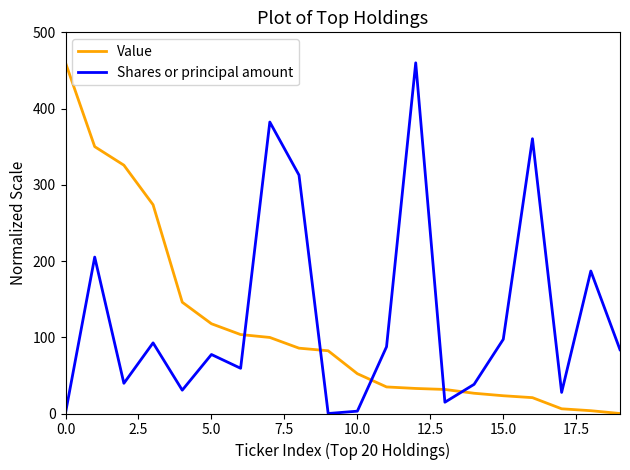

How many times do Shares or principal amount and Value cross each other?

5